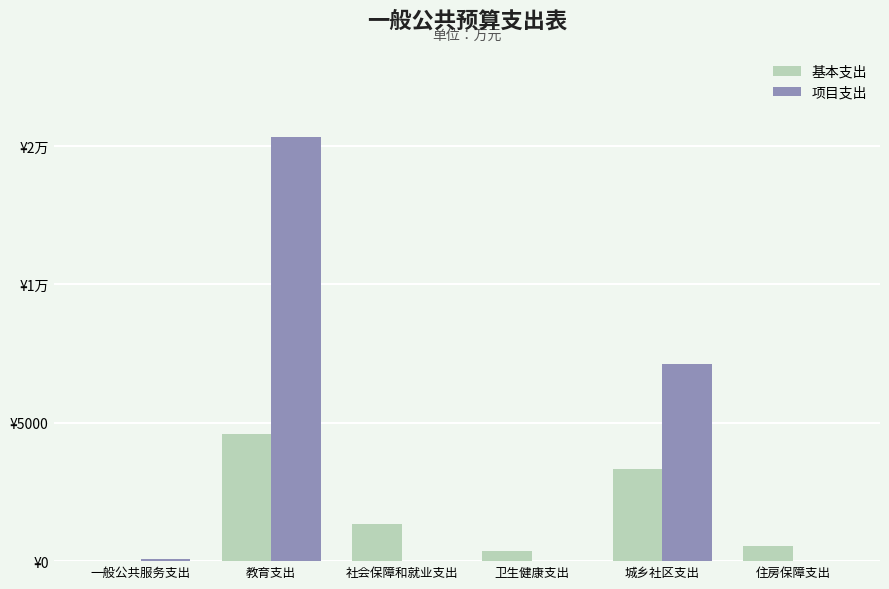

Does the chart contain stacked bars?

No